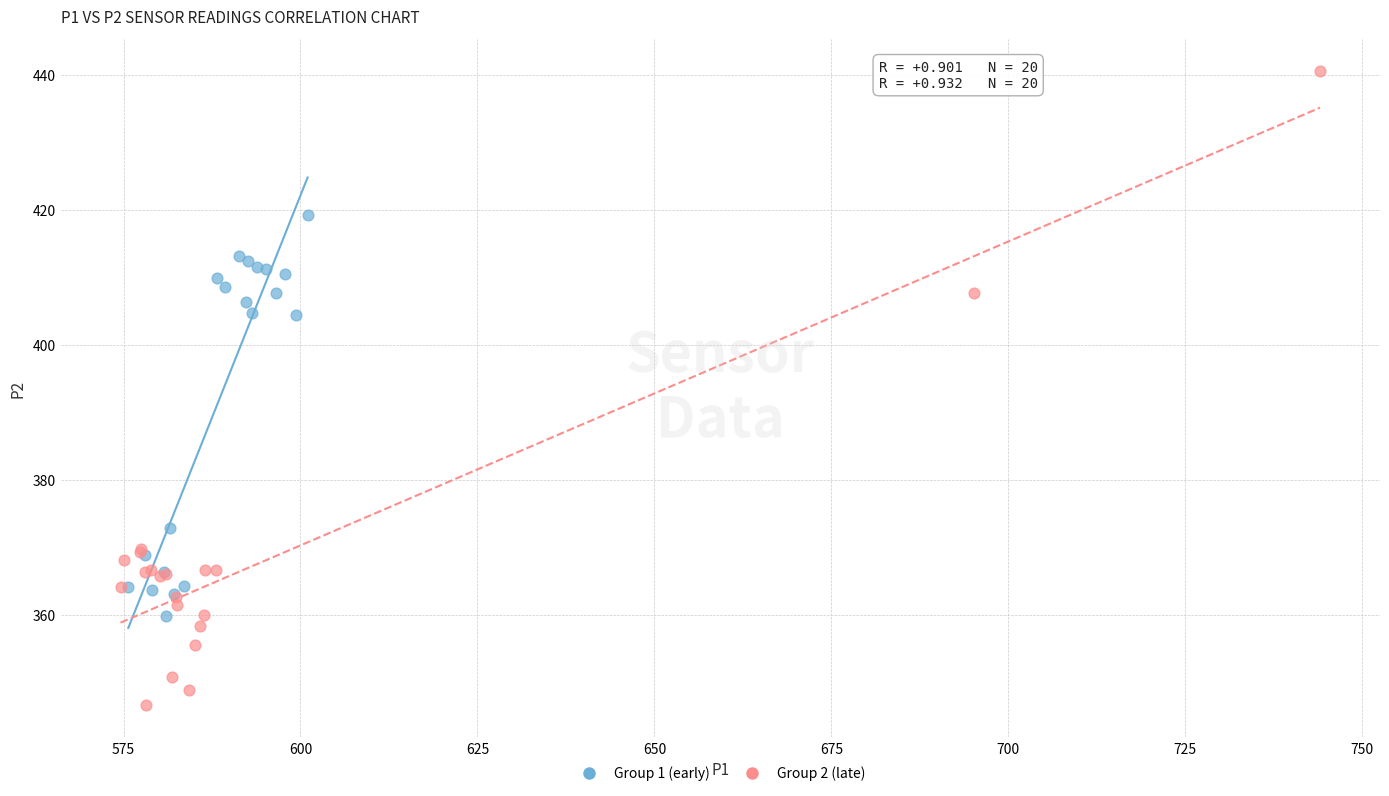

Which series reaches the maximum Y coordinate?

Group 2 (late)